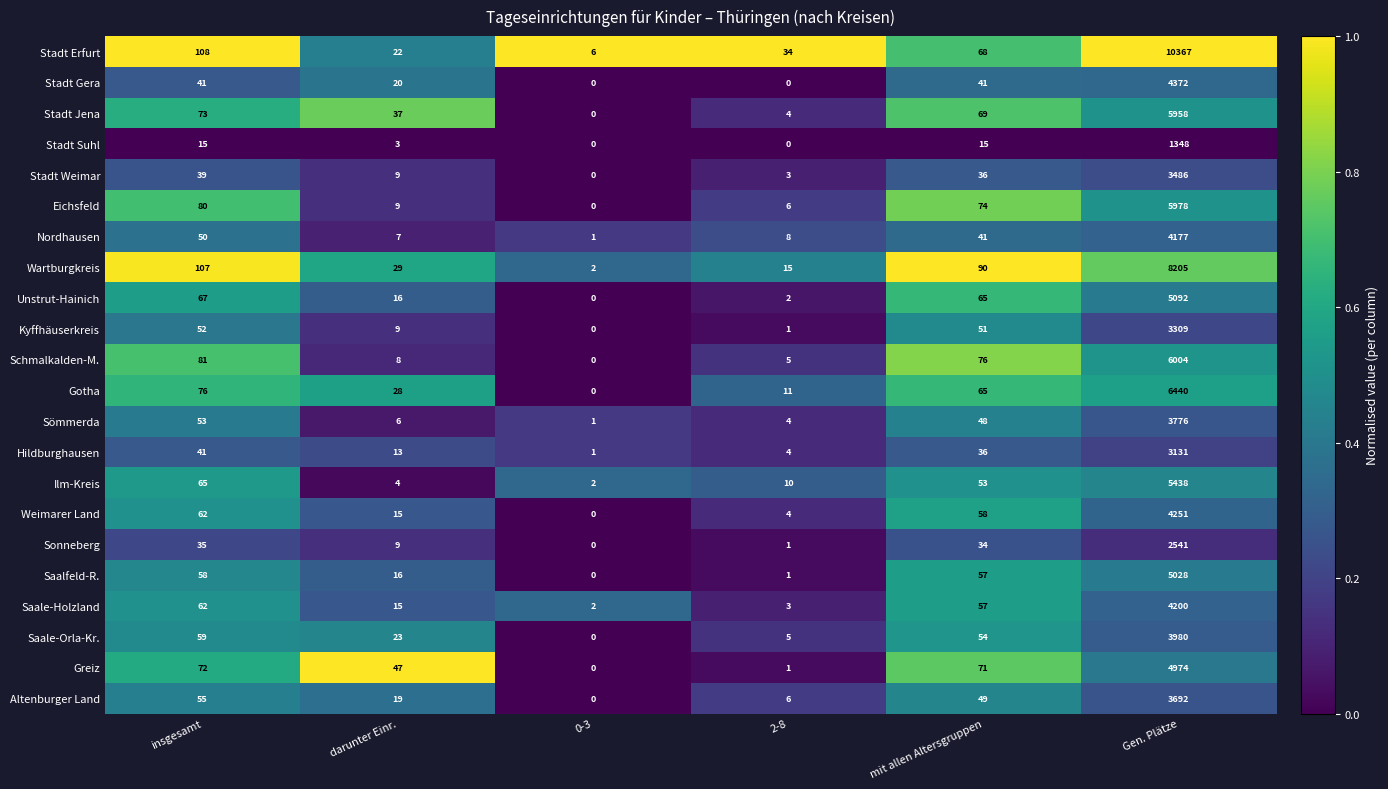

Count the number of data series in this chart.

22